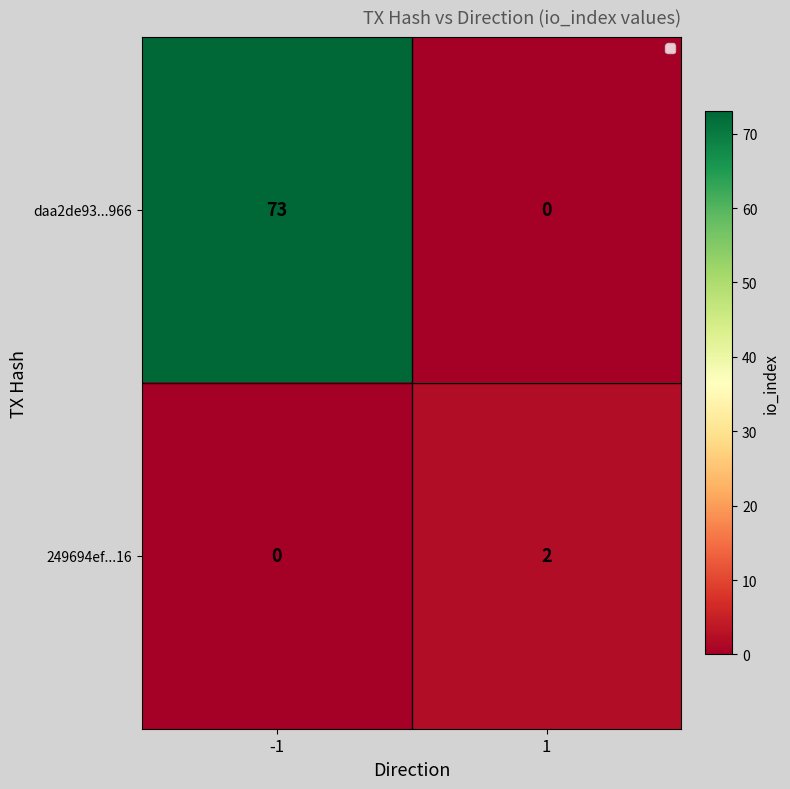

The value of 249694ef...16 at -1 is 0. True or false?

True